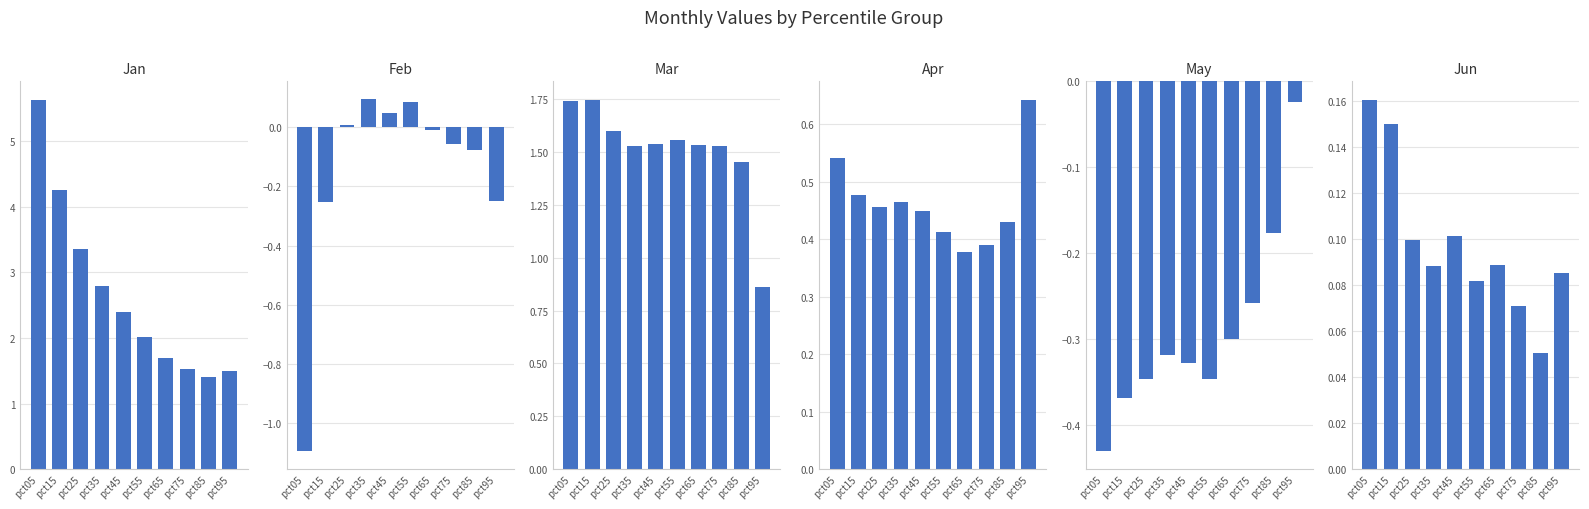

How many bars are there in each group?

6